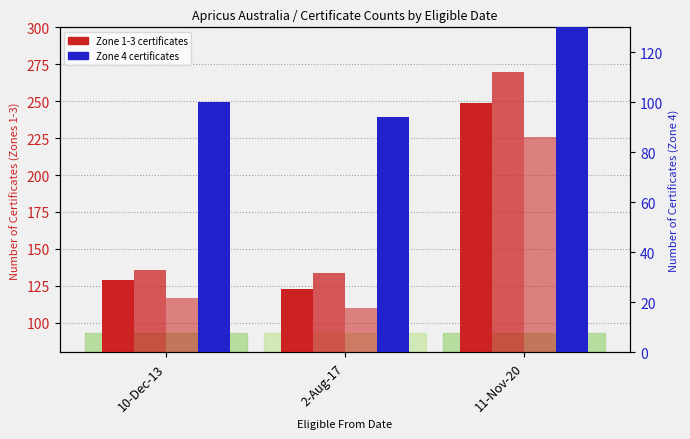

True or false: Zone2 has a value of 136 at 10-Dec-13.

True